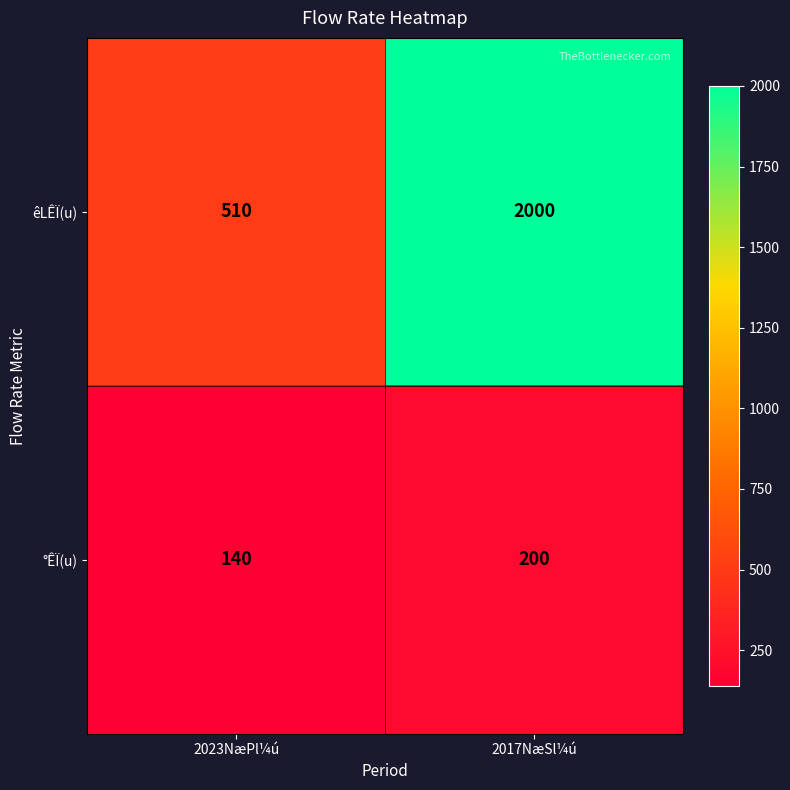

Reading left to right, transcribe all the data shown in this chart.

êLÊÏ(u): 510	2000
°ÊÏ(u): 140	200